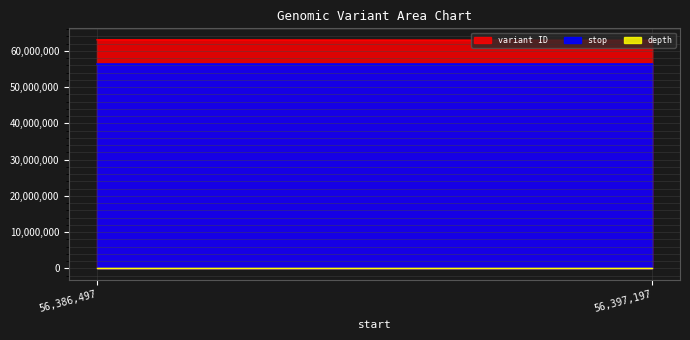

How many distinct data groups are displayed?

3